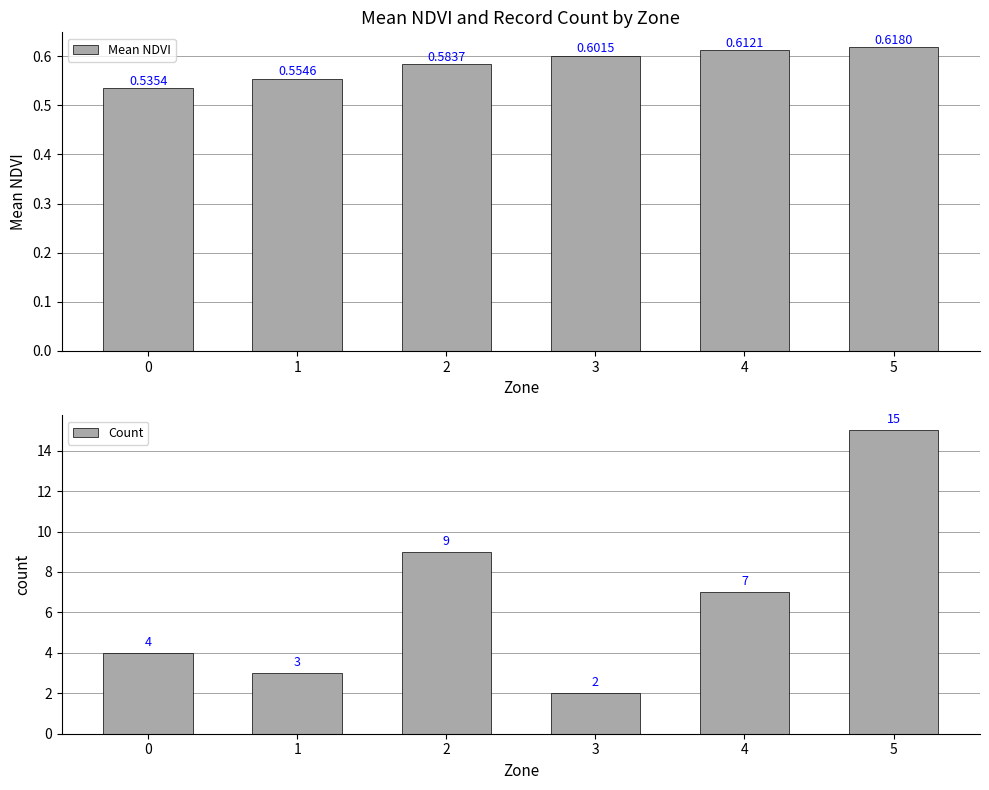

What are all the series names shown in the legend?

Mean NDVI, Count